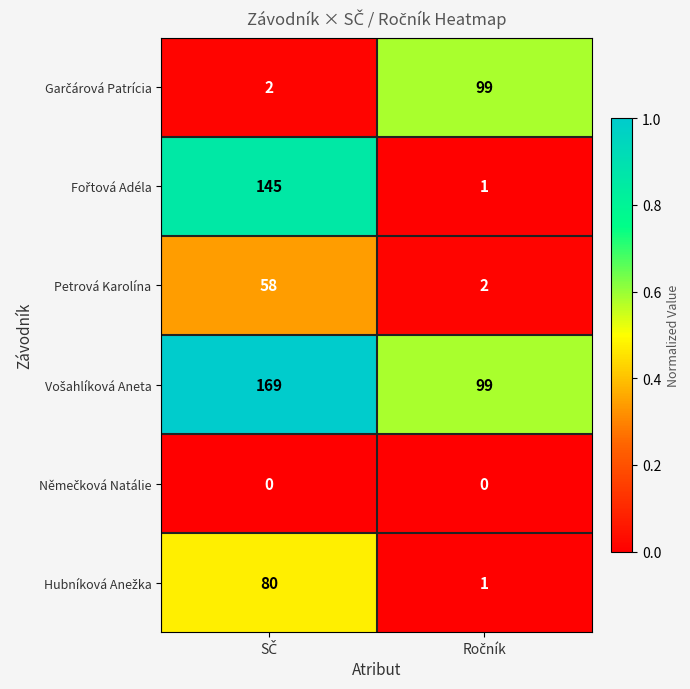

What is the greatest value displayed?

169